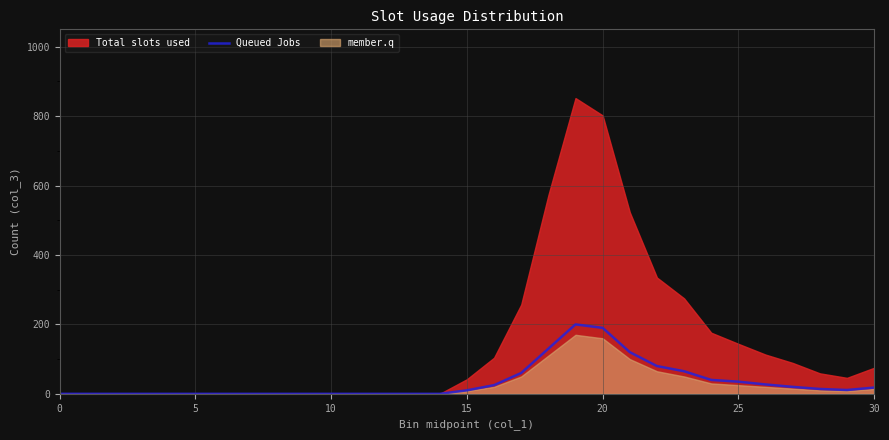

Where is the first local maximum?

19